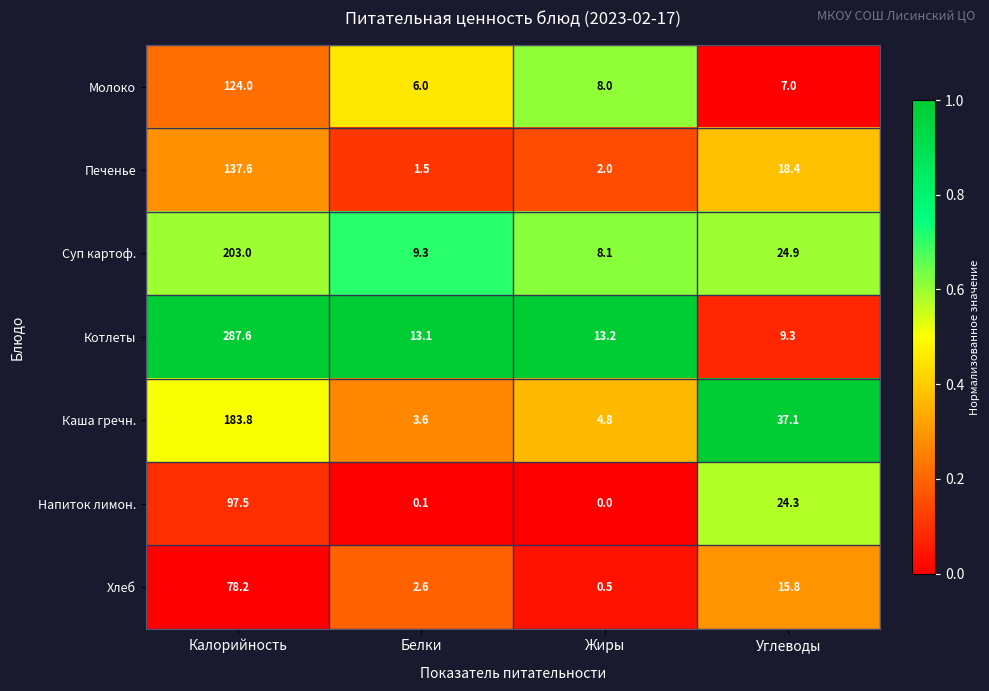

True or false: Суп картоф. has a value of 203.0 at Калорийность.

True